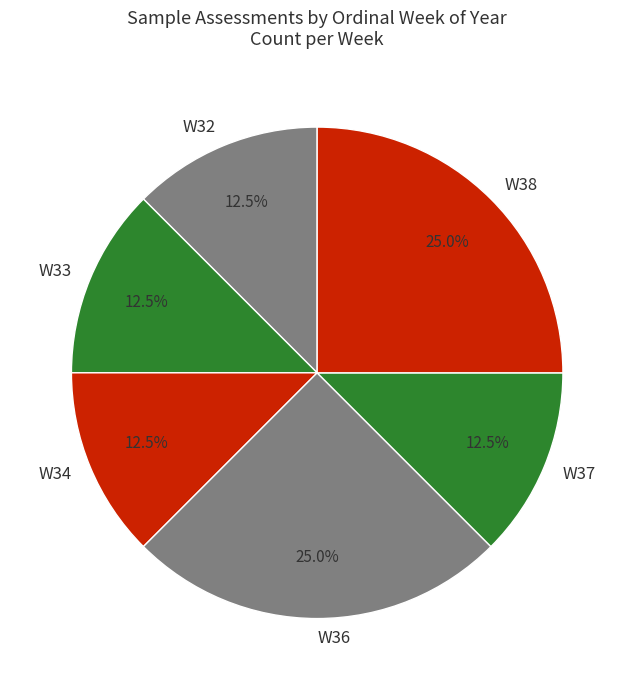

What is the total percentage of W36 and W33?

37.5%